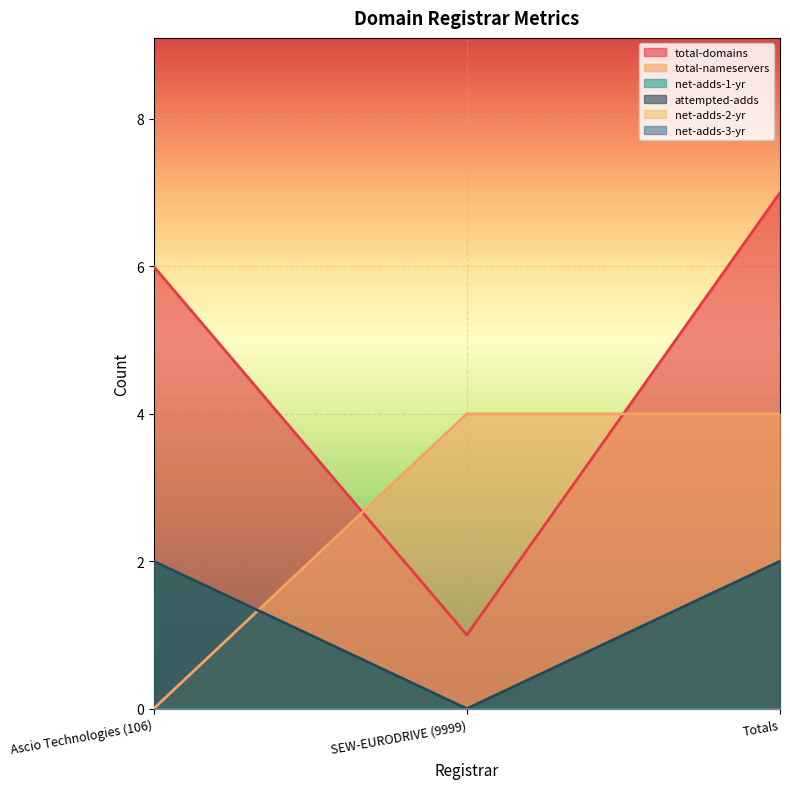

What position from the left is SEW-EURODRIVE (9999)?

2